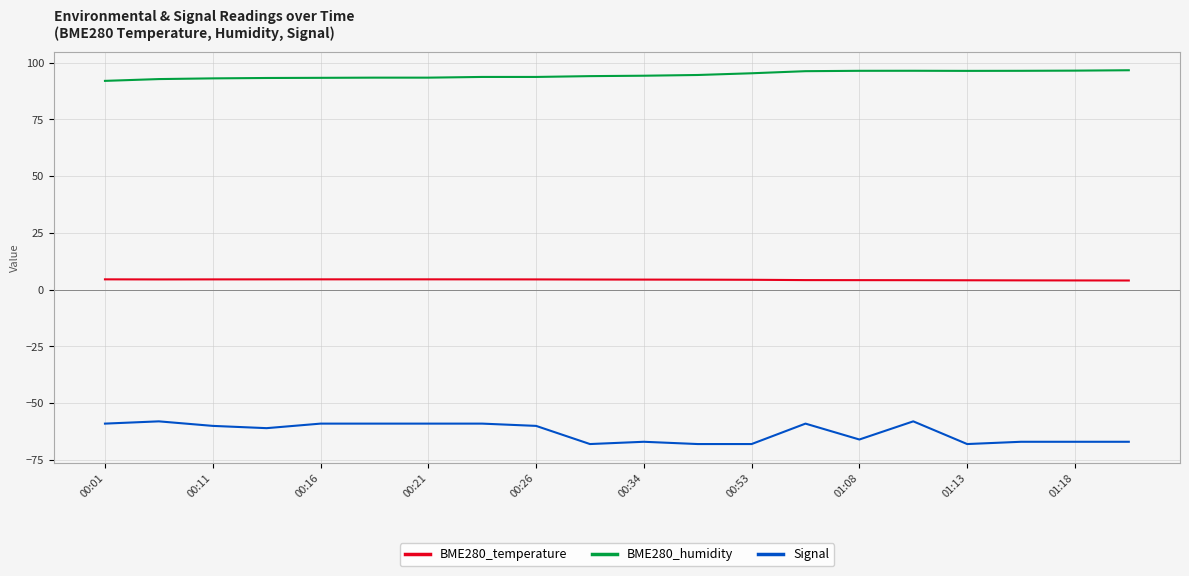

Which series has the largest total across all categories?

BME280_humidity